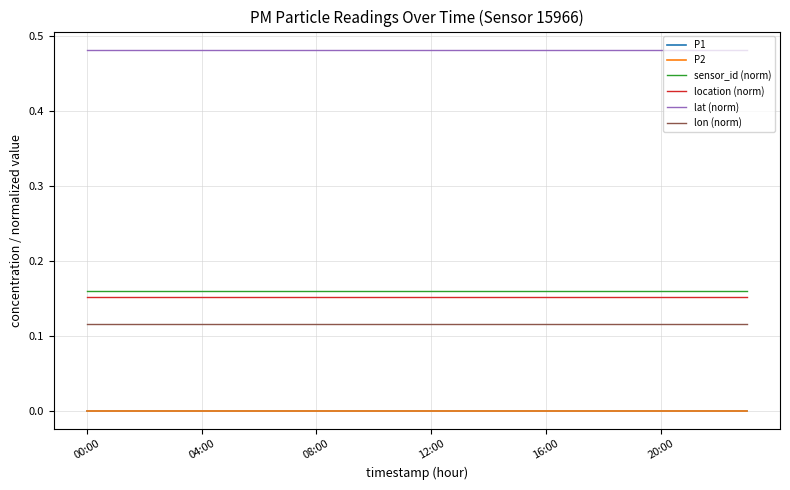

What is the lowest value of the location (norm) series?

0.2